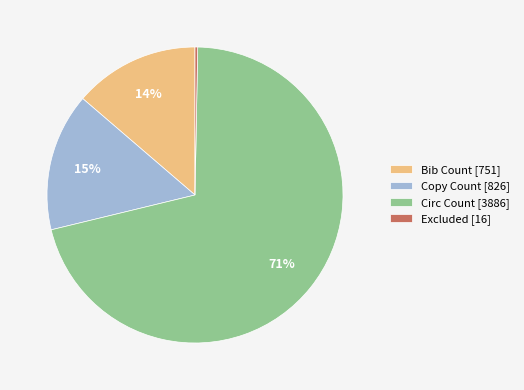

What is the largest slice in the pie chart?

Circ Count